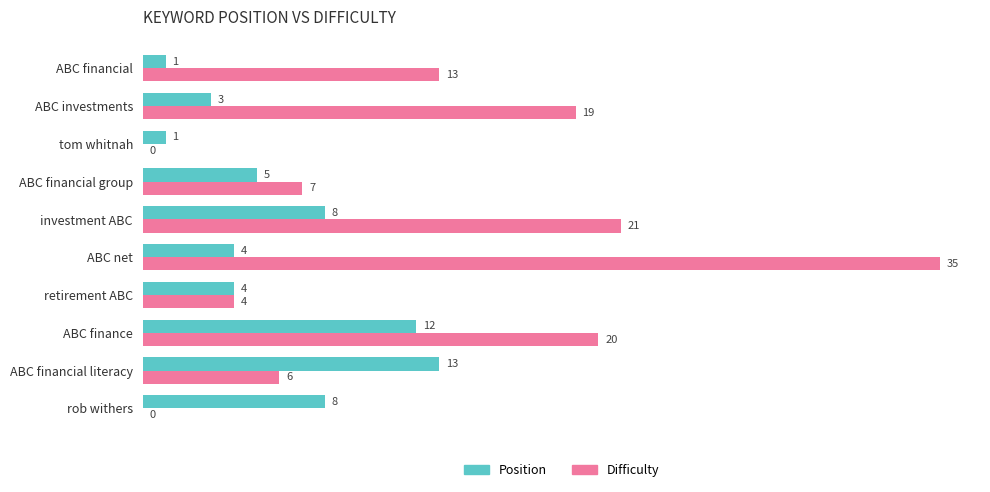

Is it true that Position equals 13 at investment ABC?

False